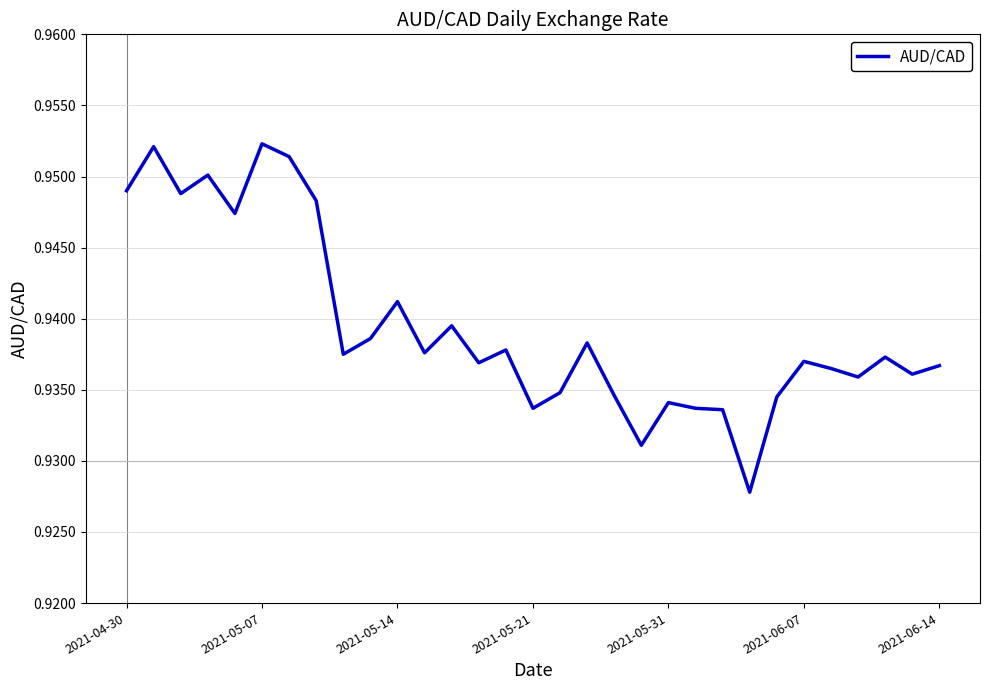

True or false: the data has more than 0 interior local peaks.

True